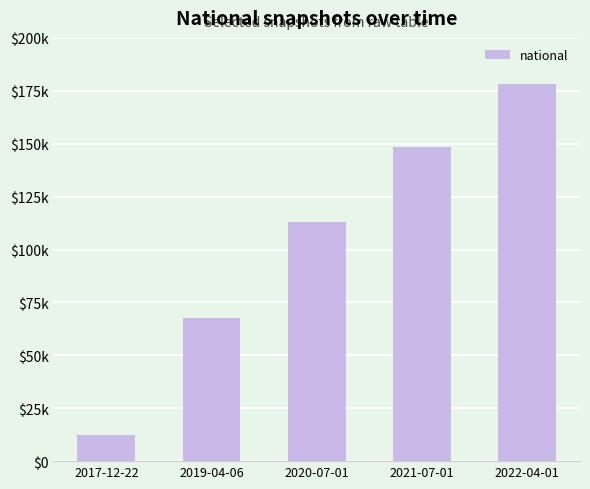

What is the change in value from 2019-04-06 to 2020-07-01?

+45430